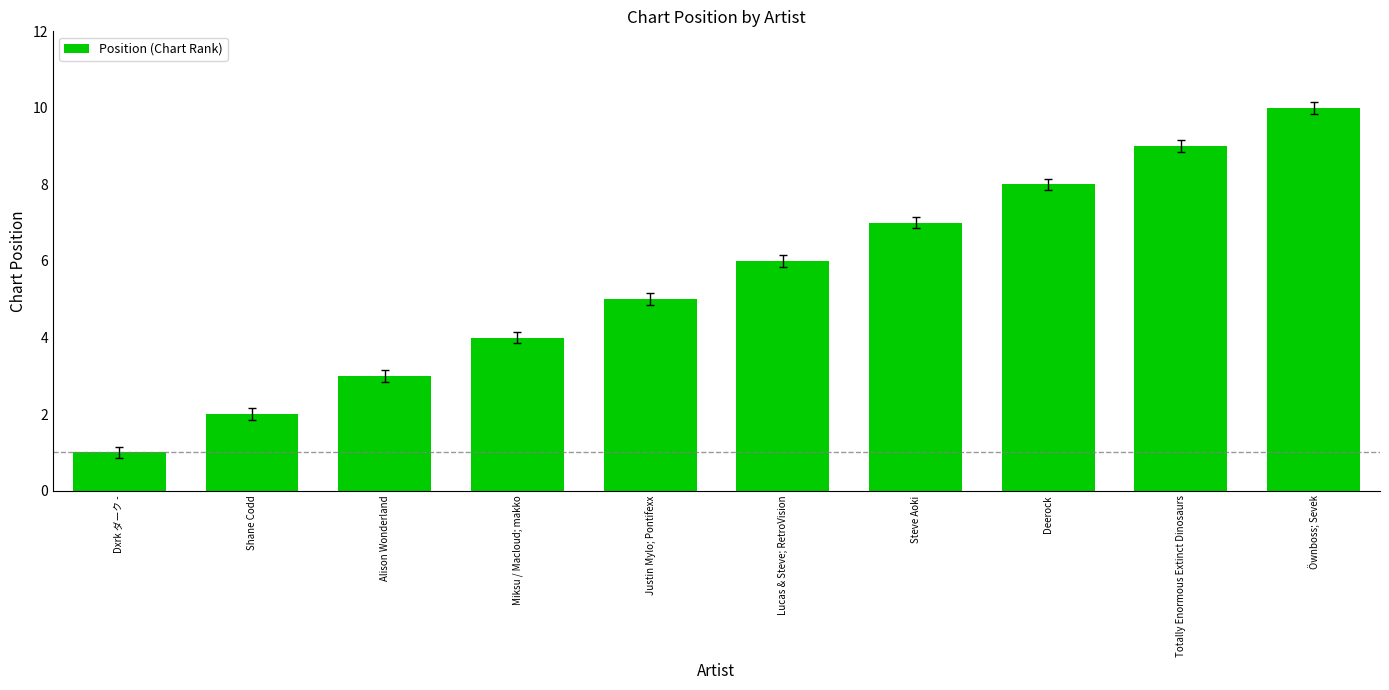

What is the label of the 3rd bar from the left?

Alison Wonderland